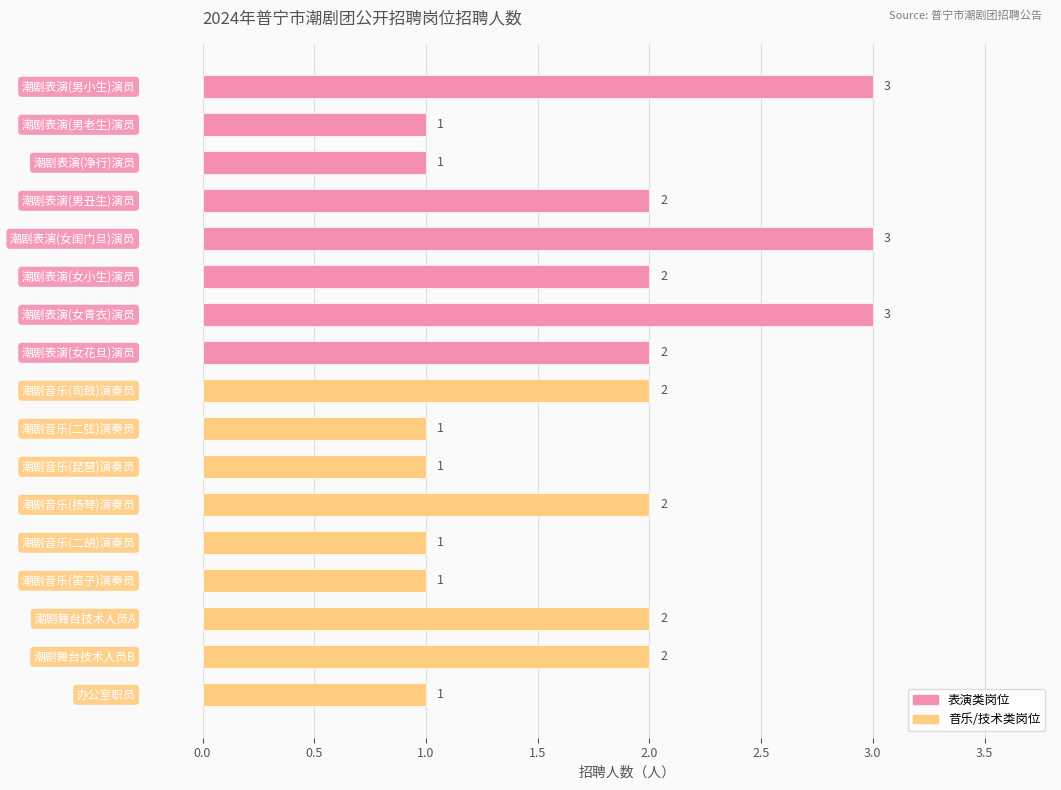

What is the greatest value displayed?

3